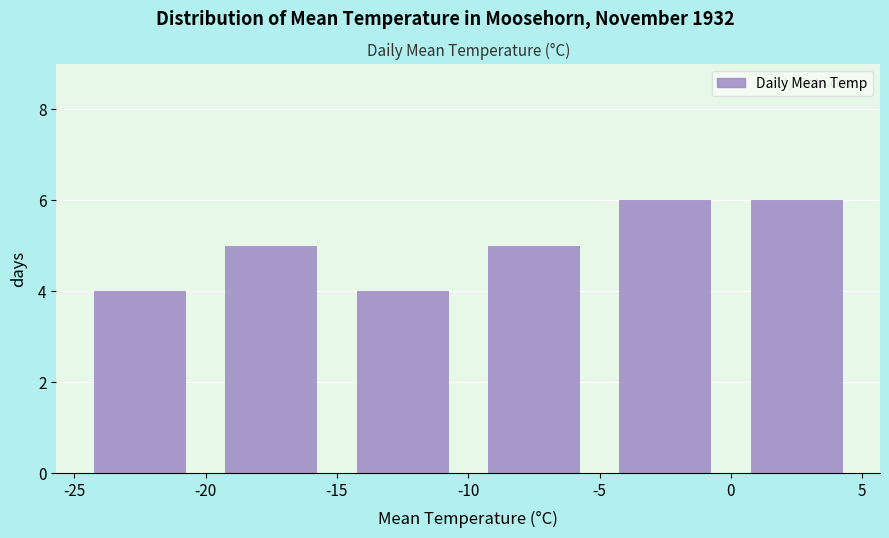

How tall is the bar that spans -10 to -5 on the x-axis? The values are not printed on the chart, so give them approximately, as read against the axis.

5